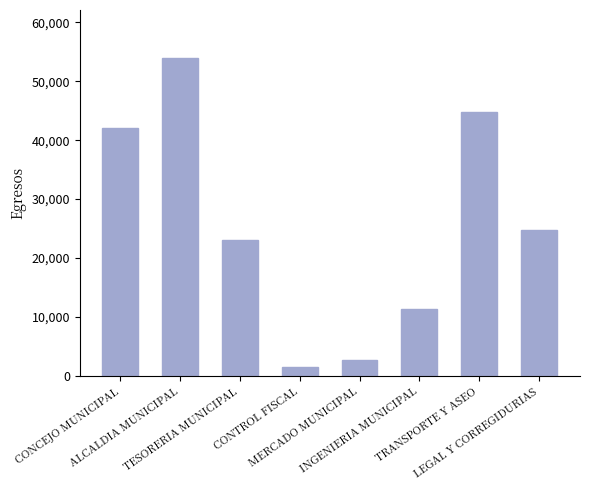

Where is the data nearest to the value 27712?

LEGAL Y CORREGIDURIAS